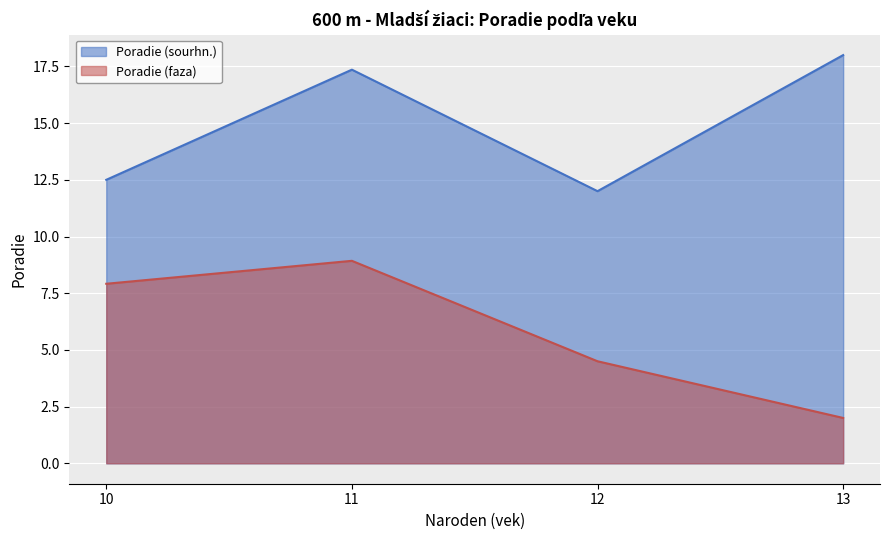

List the labels in order of Poradie (faza) value, largest first.

11, 10, 12, 13